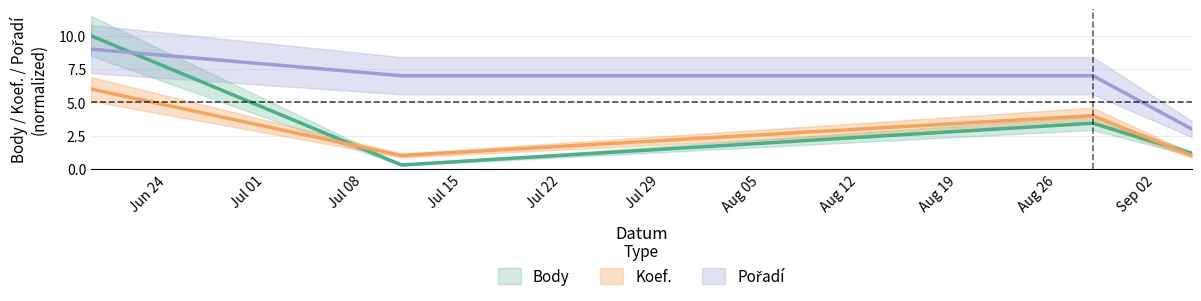

At how many categories does at least one series exceed 8?

1